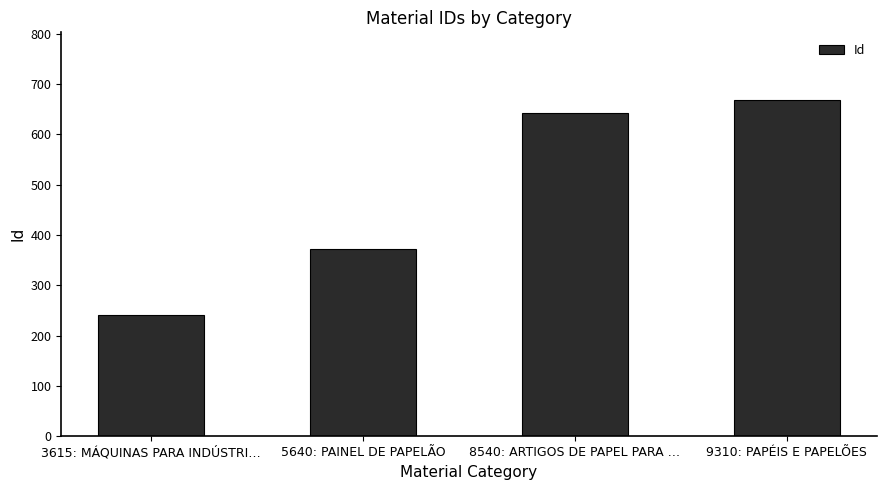

Approximately how many times larger is the value at 8540: ARTIGOS DE PAPEL PARA … compared to 5640: PAINEL DE PAPELÃO?

1.7